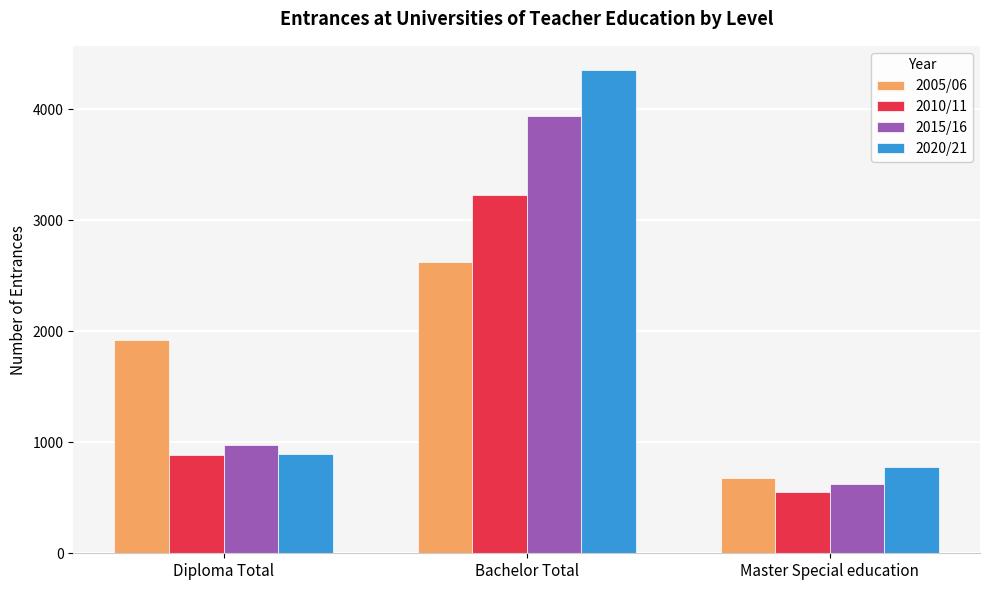

At how many categories does at least one series exceed 1797?

2